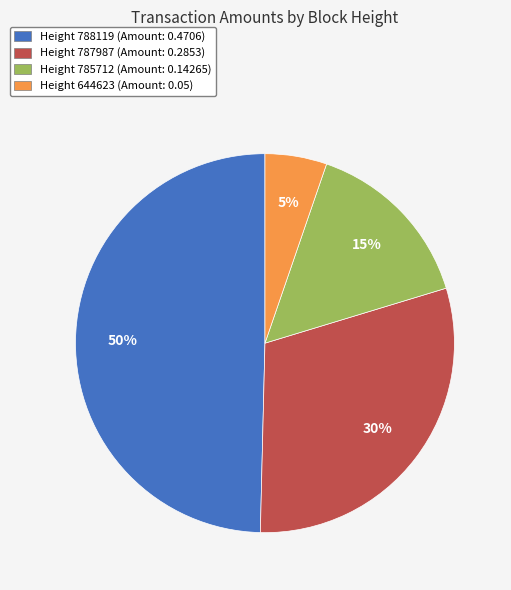

To the nearest percent, what percentage of the pie is Height 644623 (Amount: 0.05)?

5%